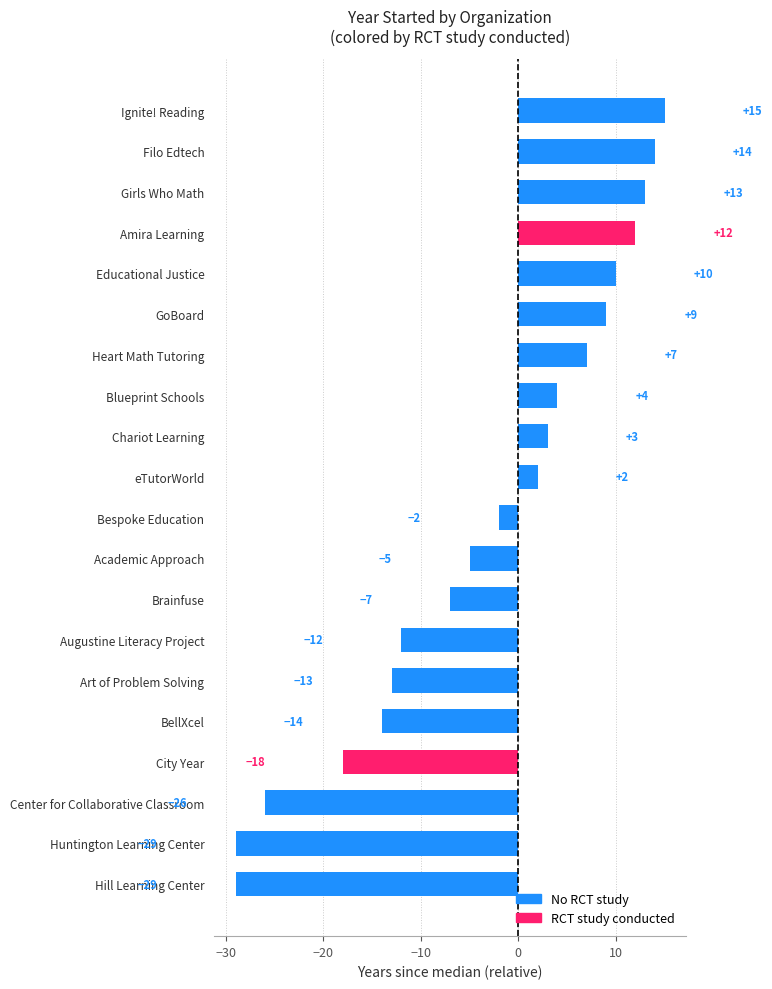

Is it true that the value at Hill Learning Center is -29?

True